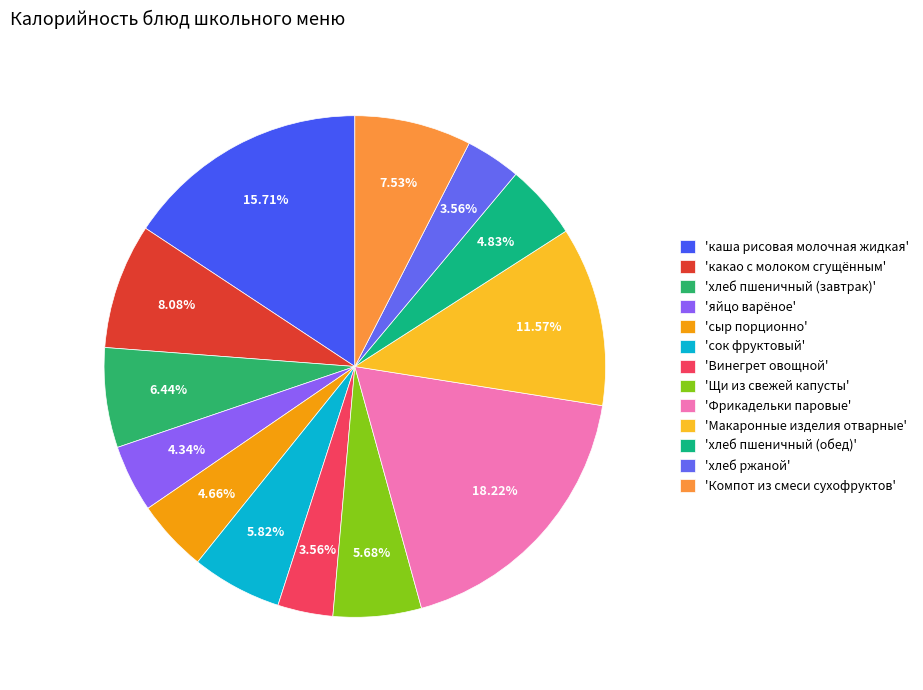

To the nearest percent, what is the average slice percentage?

8%